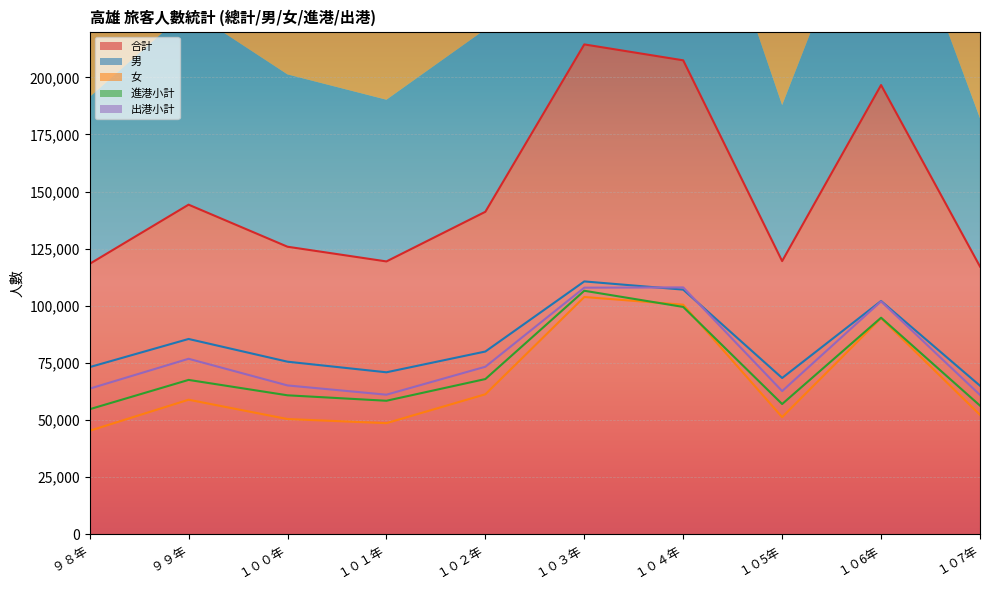

Count the number of categories in the chart.

10